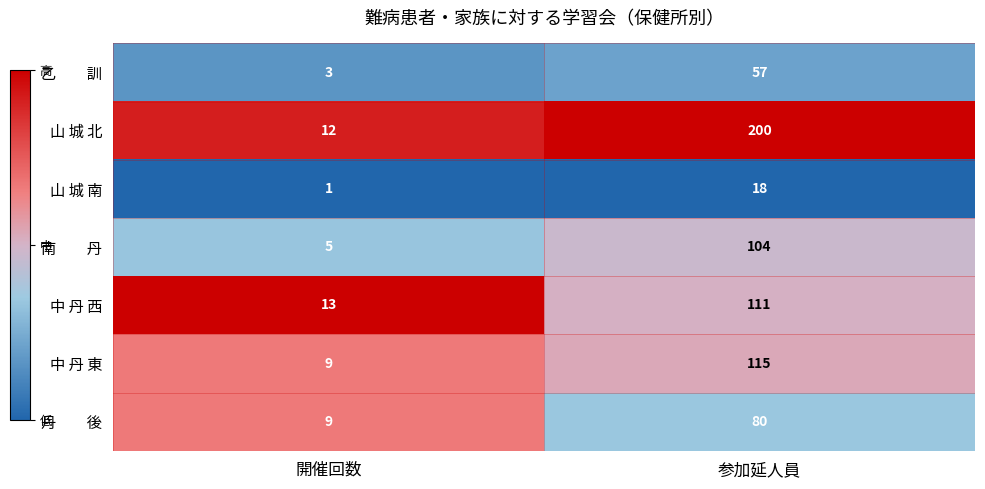

Which series has the largest total across all categories?

山 城 北